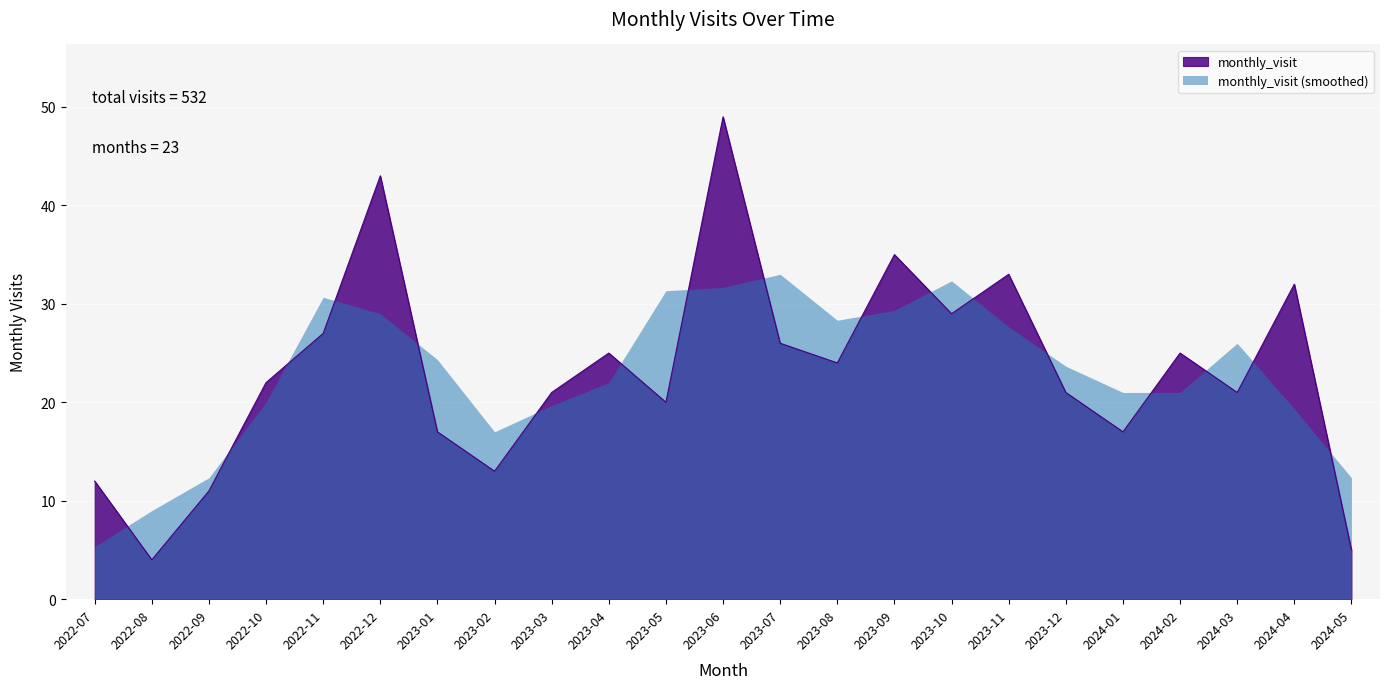

What position from the left is 2024-05?

23